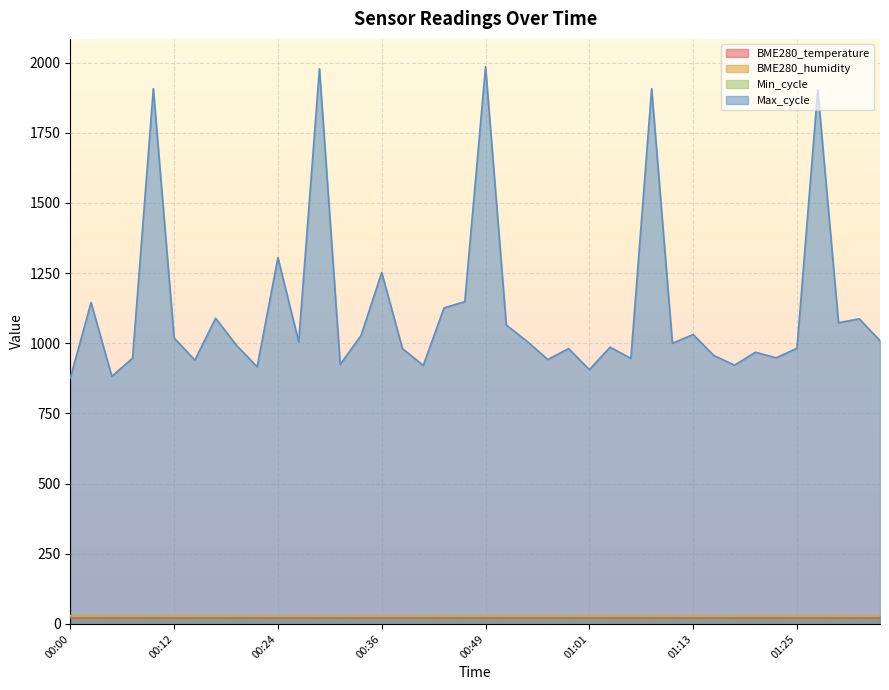

What is the difference between the Max_cycle values at 00:41 and 00:12?

98.0